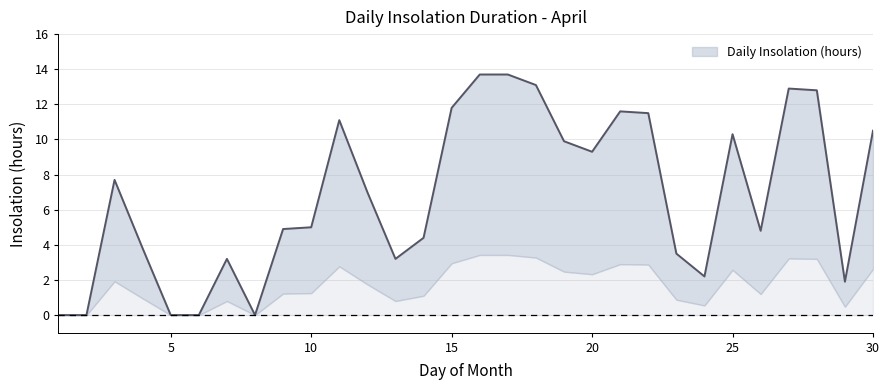

Reading left to right, what are all the values shown in this chart?

1=0.0	2=0.0	3=7.7	4=3.8	5=0.0	6=0.0	7=3.2	8=0.0	9=4.9	10=5.0	11=11.1	12=7.0	13=3.2	14=4.4	15=11.8	16=13.7	17=13.7	18=13.1	19=9.9	20=9.3	21=11.6	22=11.5	23=3.5	24=2.2	25=10.3	26=4.8	27=12.9	28=12.8	29=1.9	30=10.5